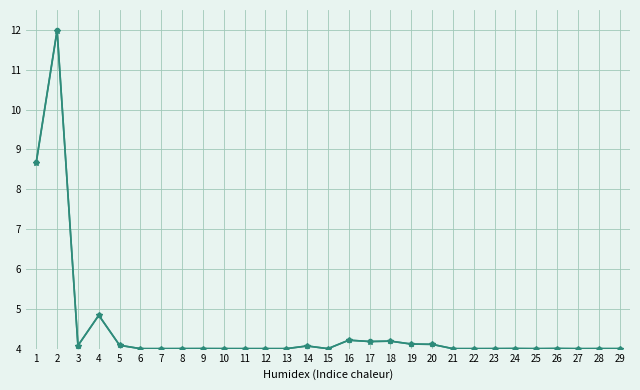

What is the total value across all series at 29?

8.0